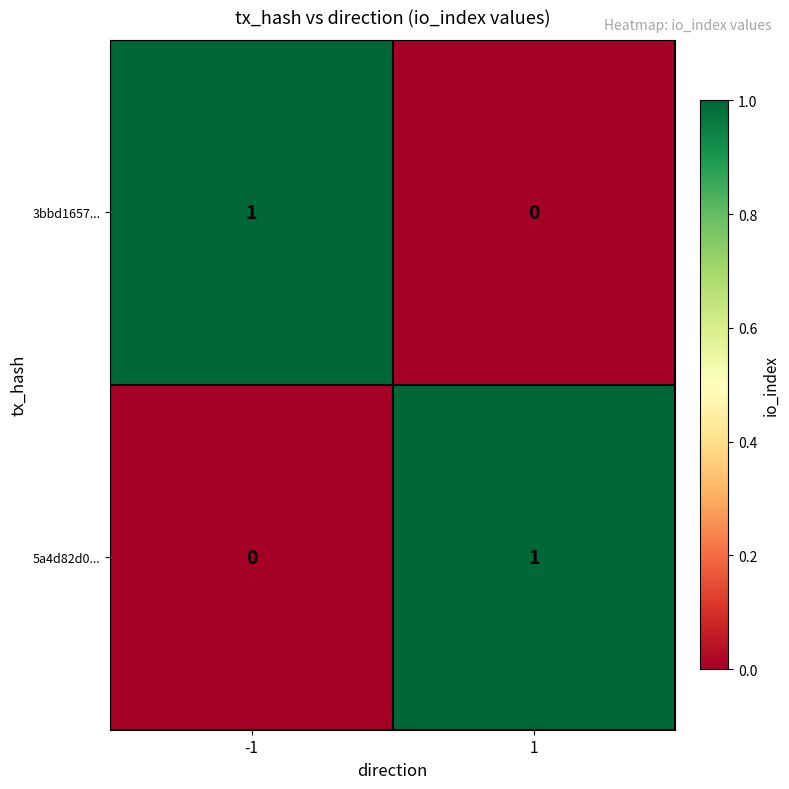

Rank the series at -1 from highest to lowest value.

3bbd1657..., 5a4d82d0...